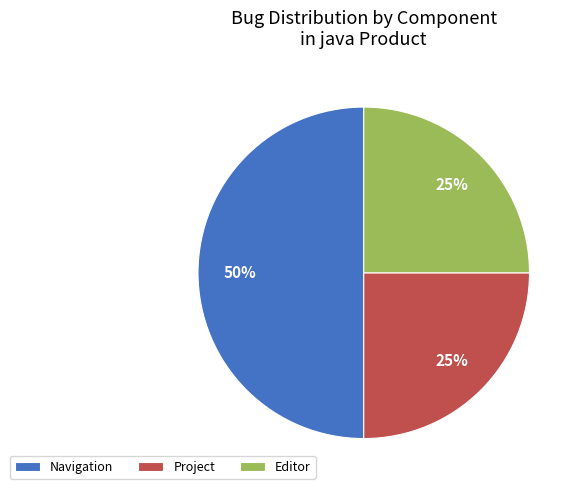

To the nearest percent, what percentage of the pie is Navigation?

50%